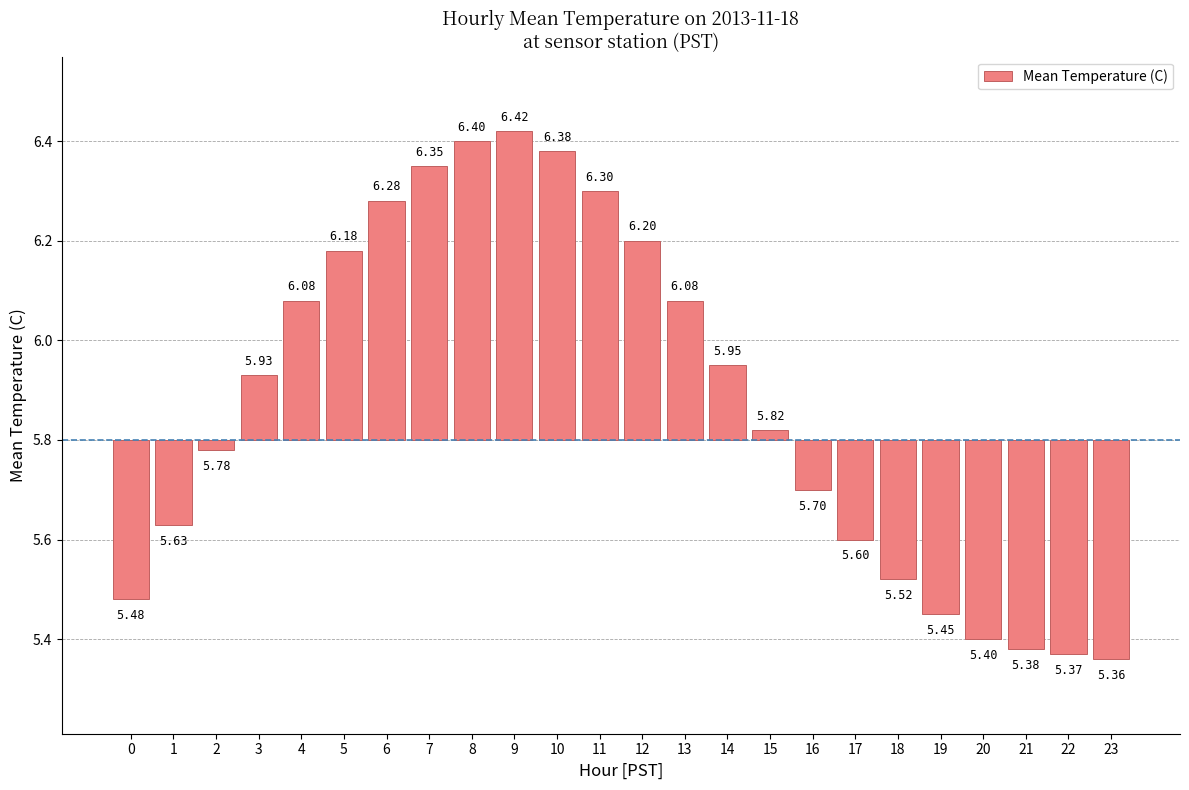

Count the number of data series in this chart.

1